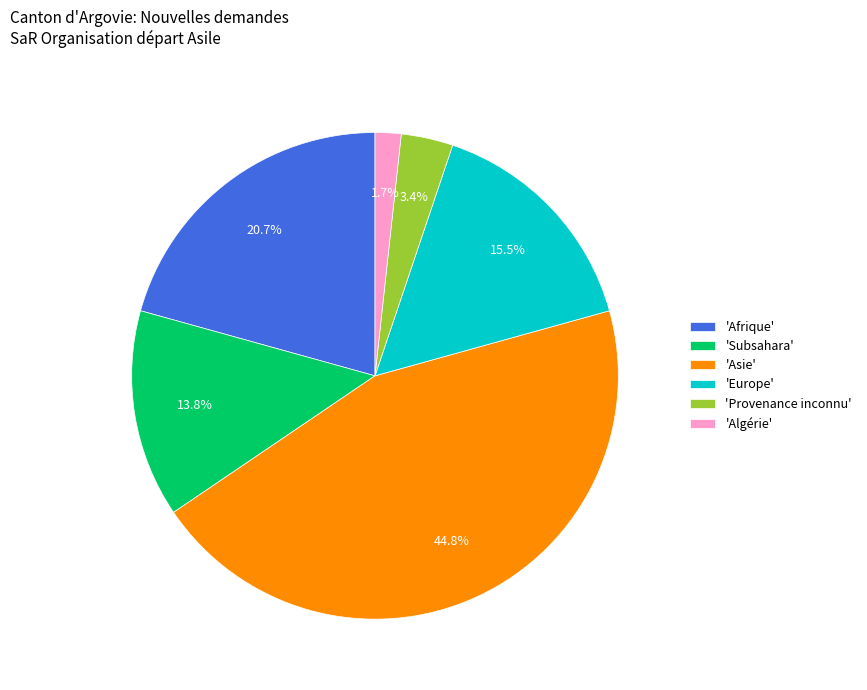

Which category has the biggest portion of the pie?

'Asie'